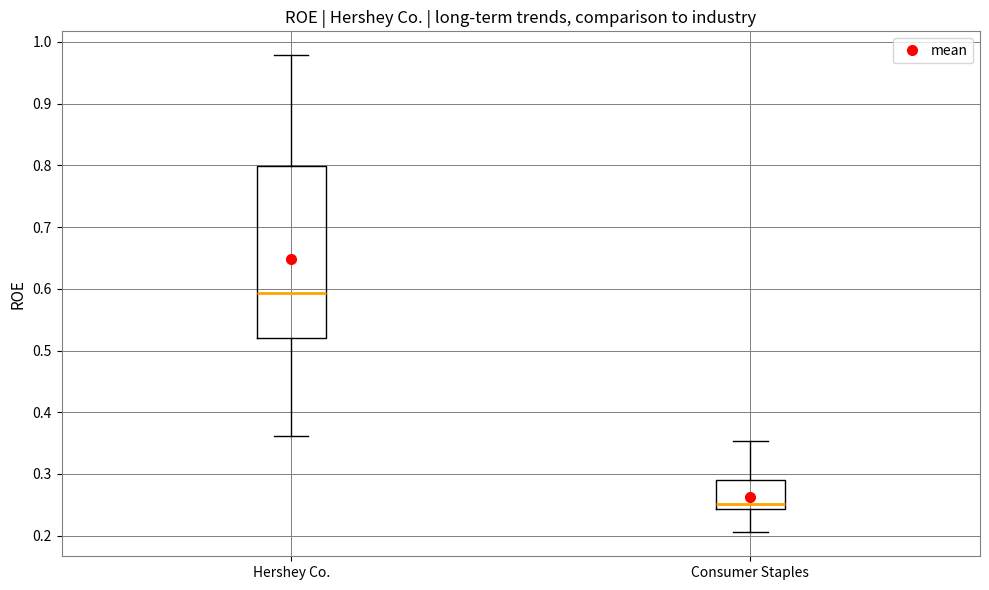

Where does the upper whisker of the box for Consumer Staples end on the y-axis? The values are not printed on the chart, so give them approximately, as read against the axis.

0.35